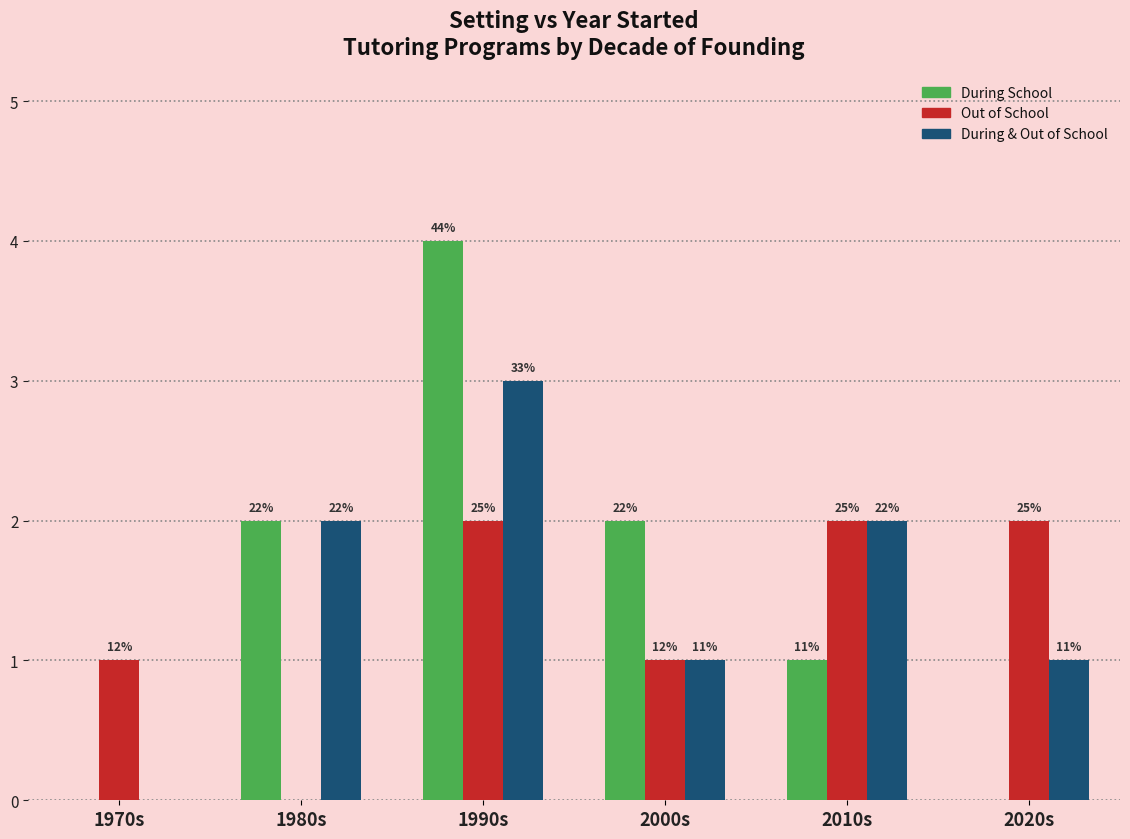

At which label does During School reach its peak?

1990s